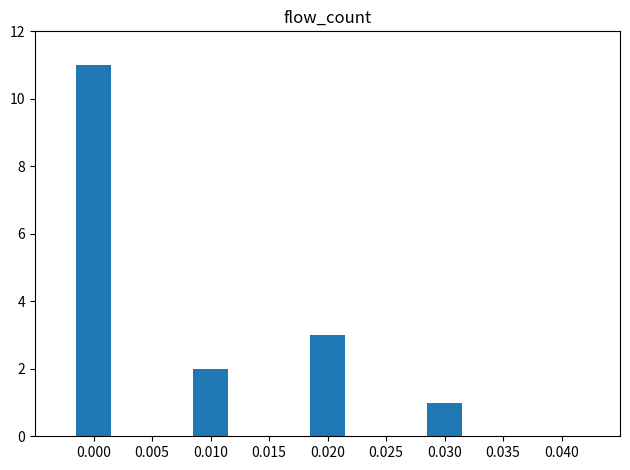

Where is the data nearest to the value 6?

0.020